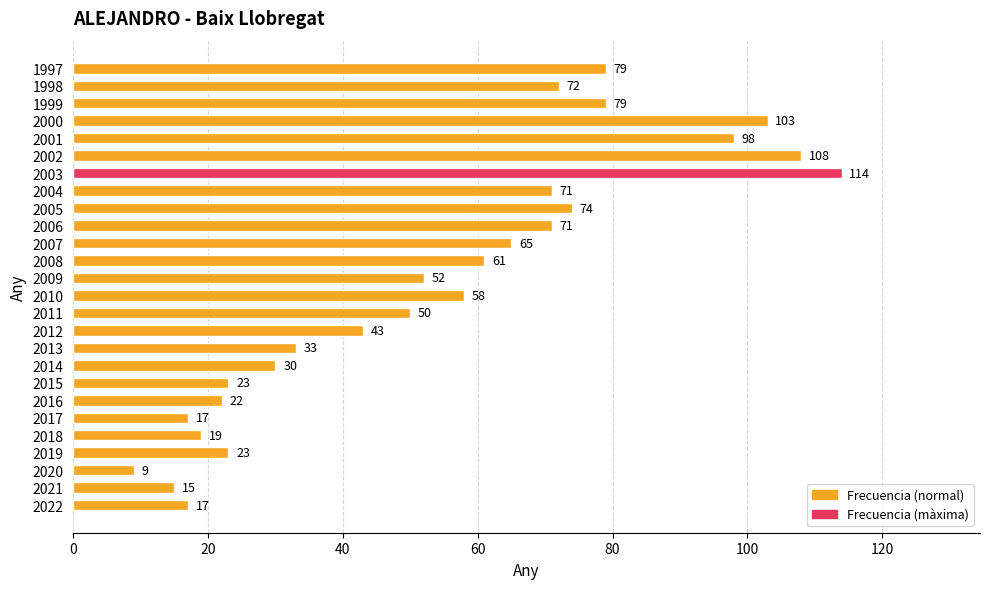

The chart shows a value of 165 at 2002. True or false?

False